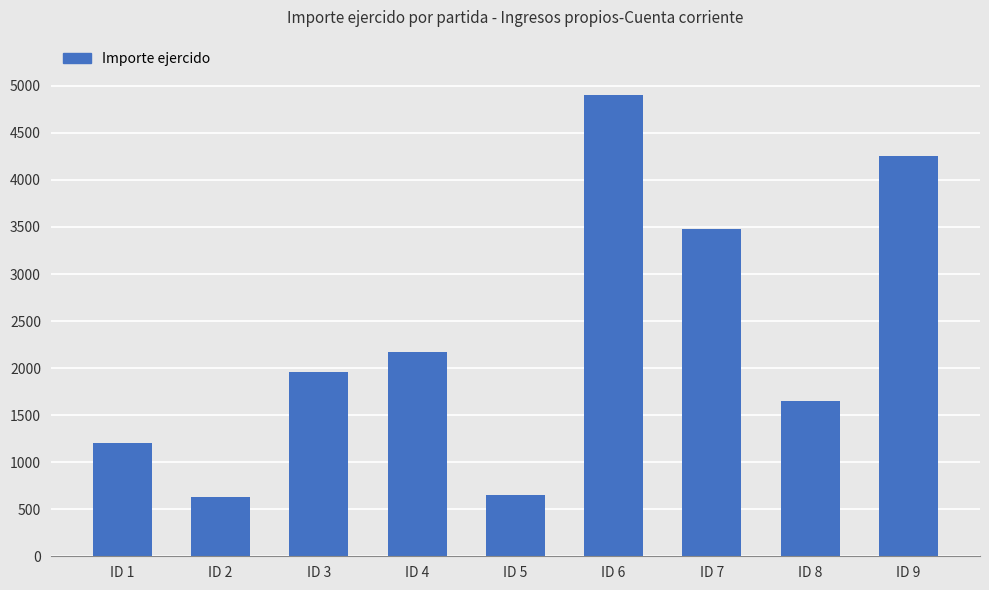

Is it true that the value at ID 6 is 6699.7?

False